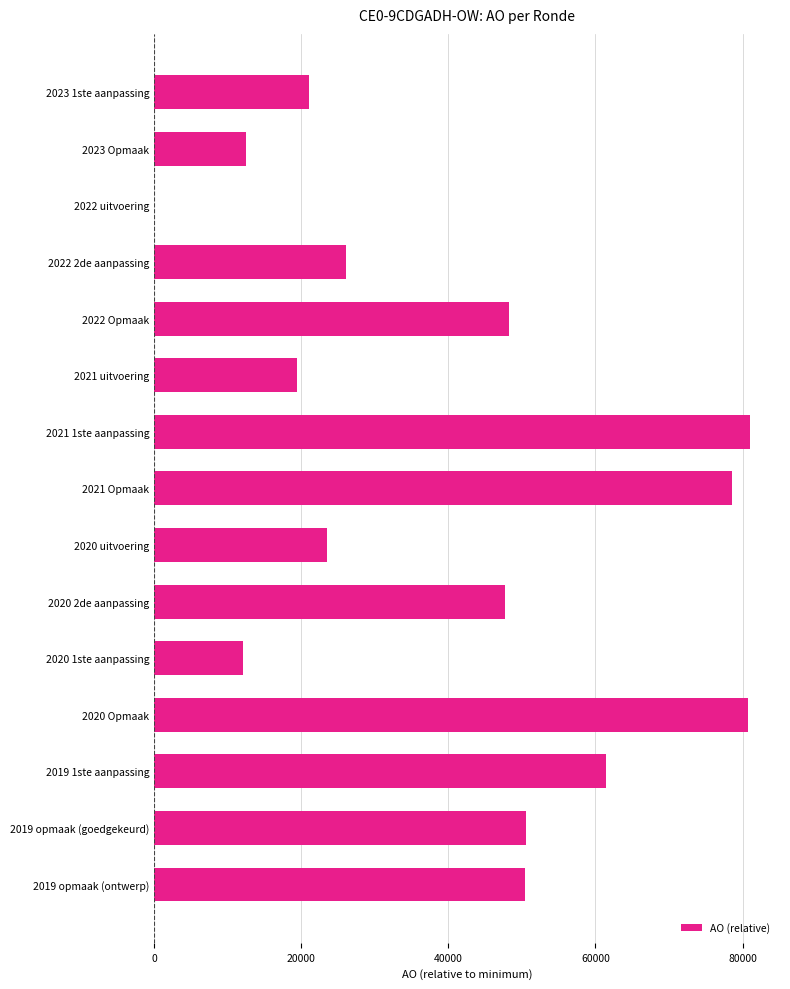

What is the greatest value displayed?

81036